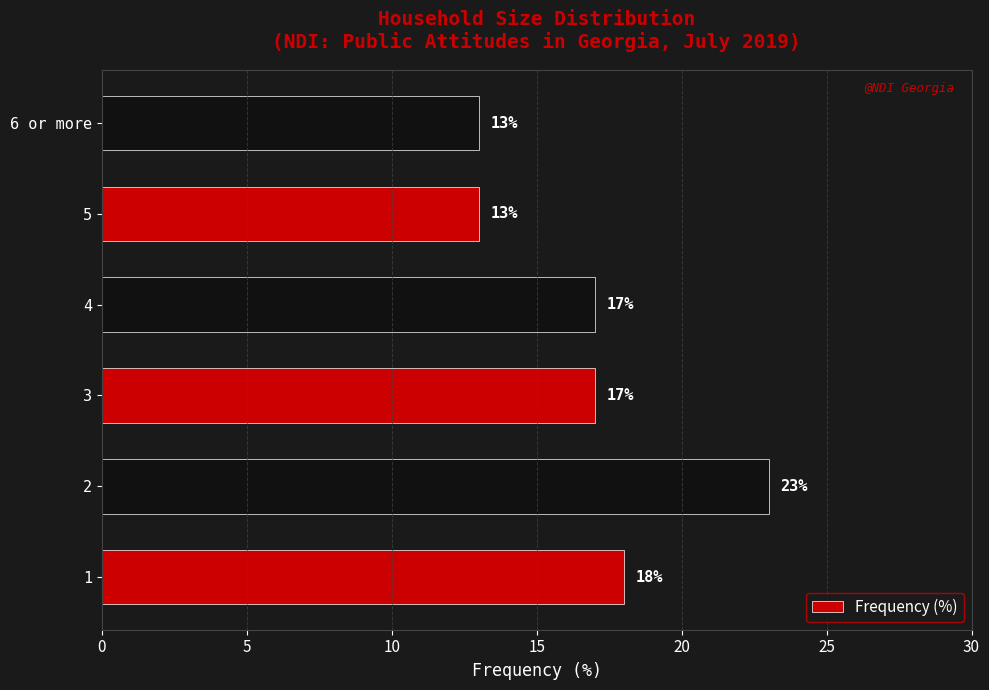

Which has a higher value, 4 or 5?

4